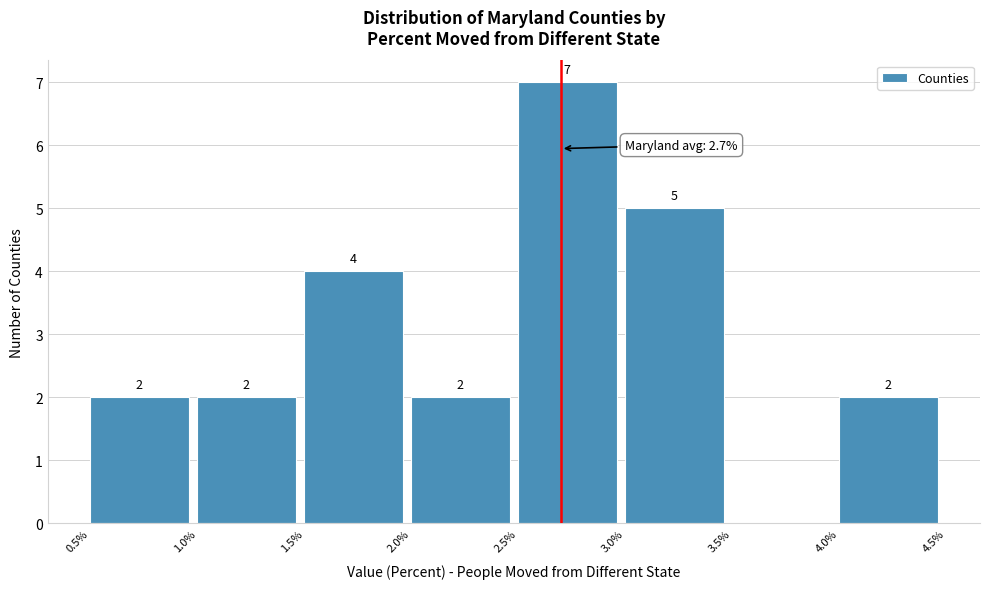

Which range on the x-axis has the tallest bar?

2.5% to 3.0%